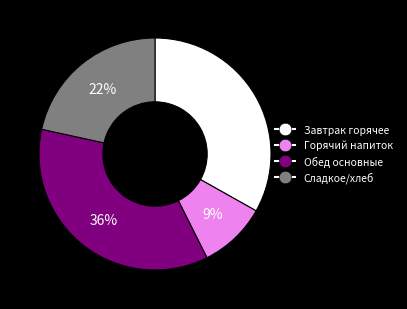

Does any single category account for the majority?

No